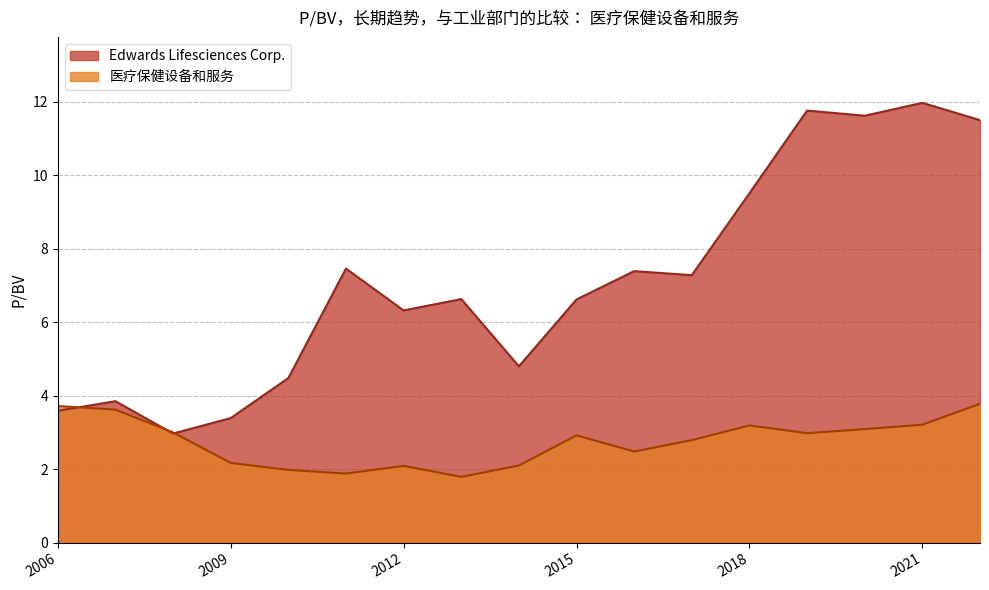

Where does the Edwards Lifesciences Corp. series first go above 6?

2011-02-28